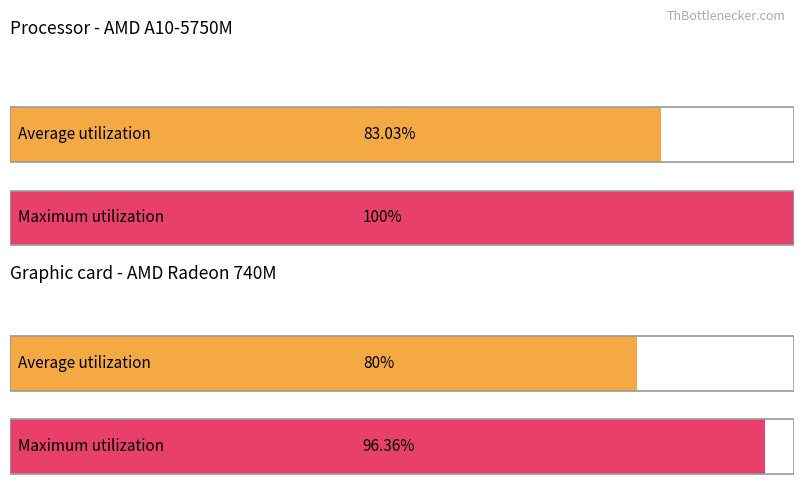

Between 7 and 12, which series saw the biggest shift?

Maximum utilization